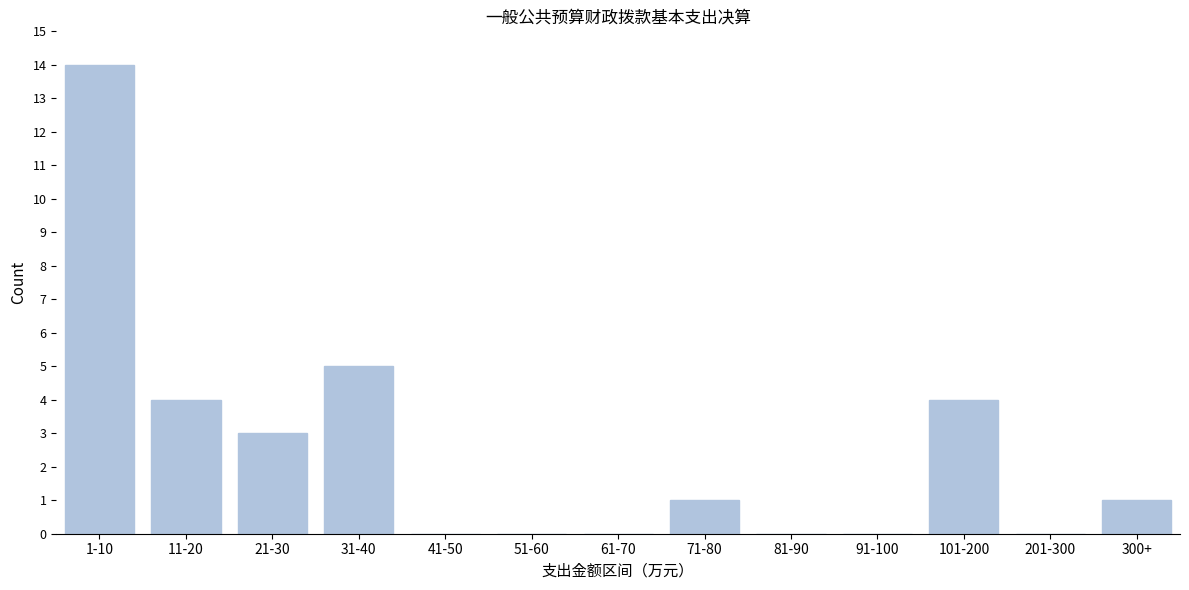

Reading left to right, list all the values displayed in this chart.

1-10=14	11-20=4	21-30=3	31-40=5	41-50=0	51-60=0	61-70=0	71-80=1	81-90=0	91-100=0	101-200=4	201-300=0	300+=1